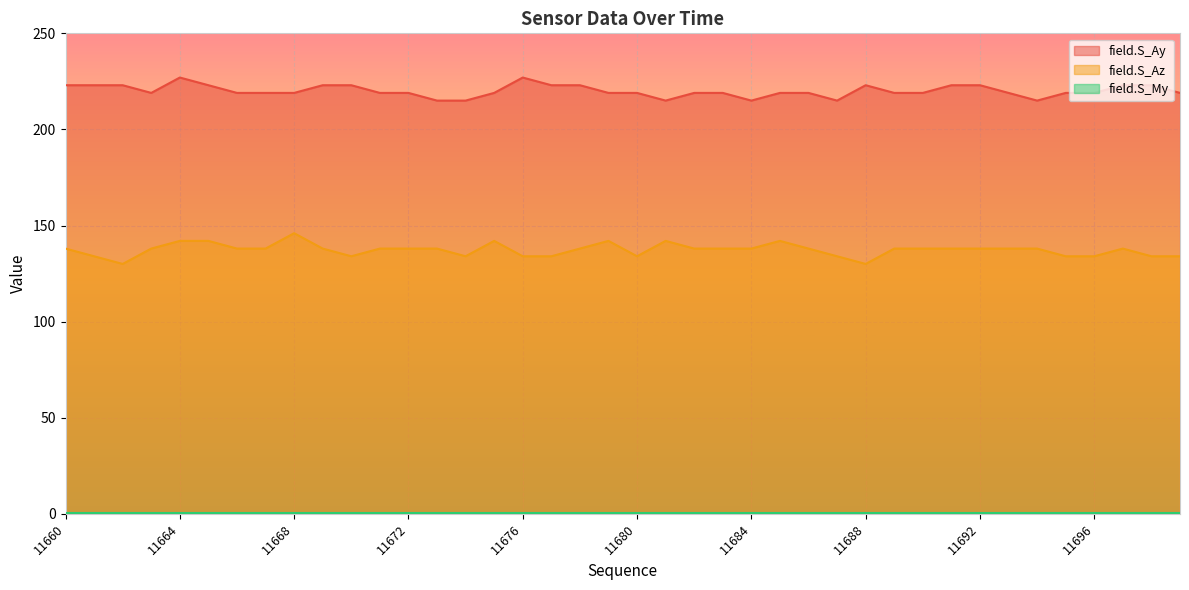

True or false: field.S_Az has a value of 138 at 11666.

True